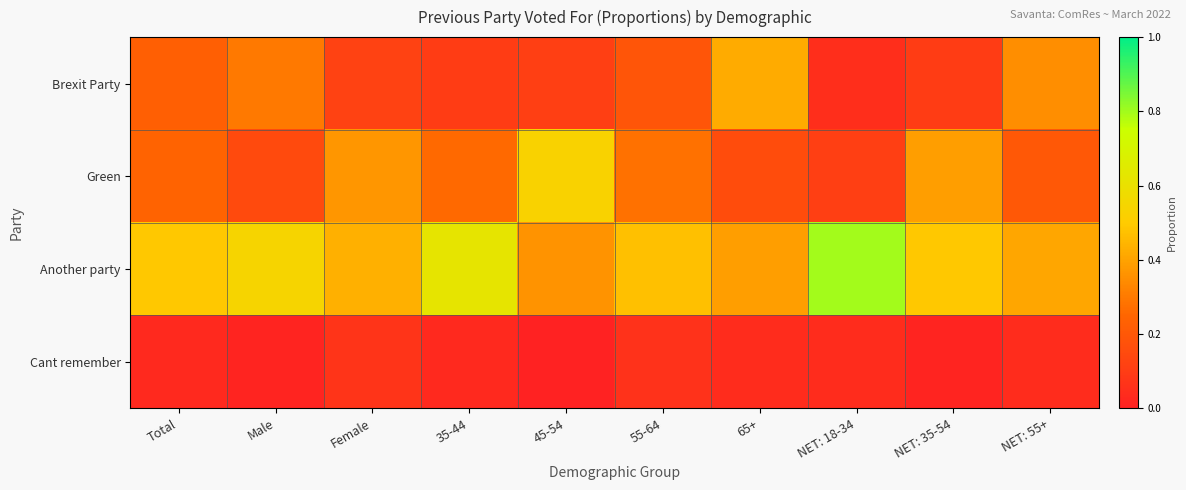

What is the difference between the highest and lowest values at NET: 35-54?

0.5